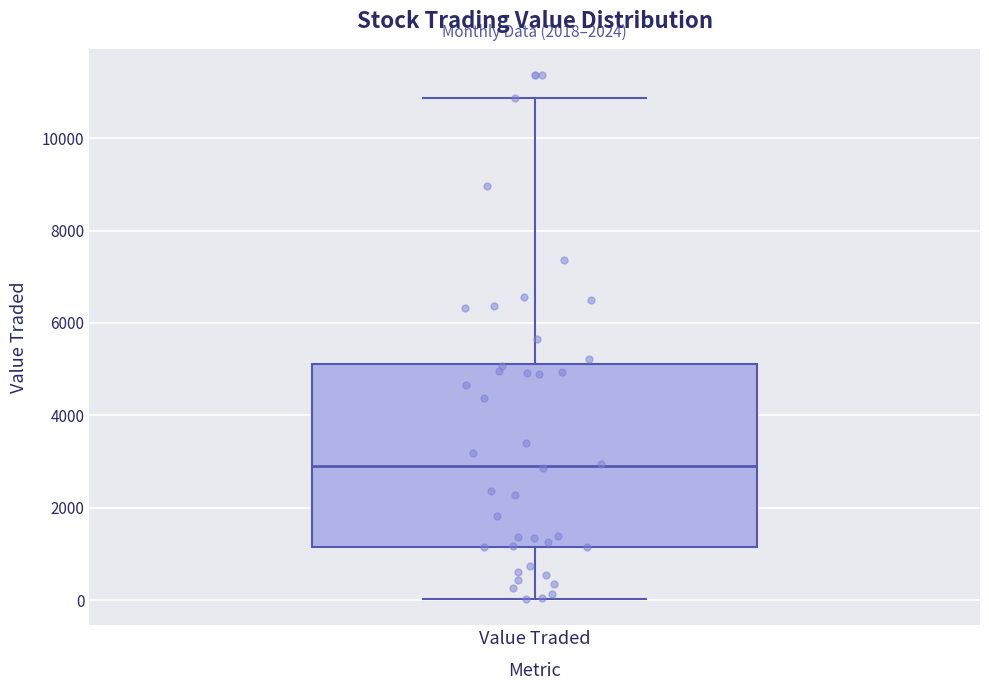

Transcribe this box plot: give where the median line is, the range the box spans, and where the two whiskers end, as read against the y-axis. The values are not printed on the chart, so give them approximately, as read against the axis.

median 2800, box 1200 to 5200, whiskers 0 to 10800